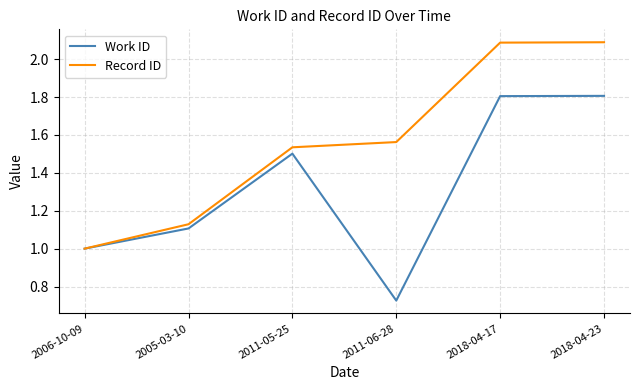

The Record ID series shows 1.0 at 2006-10-09. True or false?

True